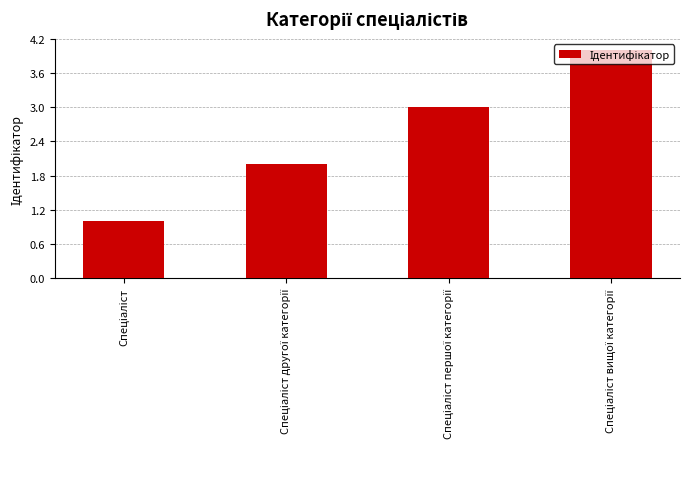

What is the greatest value displayed?

4